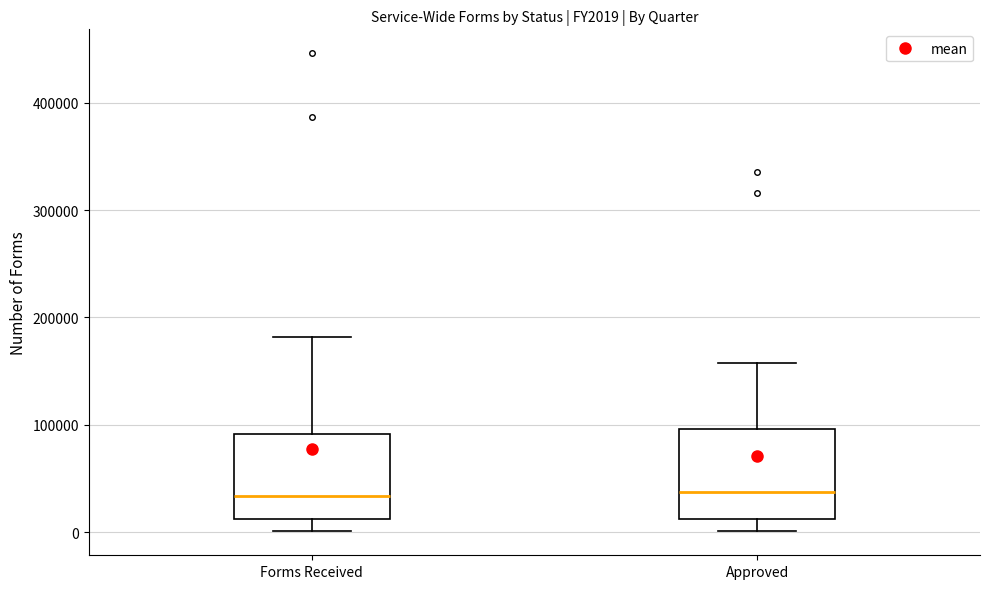

Reading left to right, transcribe this box plot: for each box, give where its median line is, the range the box spans, and where its two whiskers end, as read against the y-axis. The values are not printed on the chart, so give them approximately, as read against the axis.

Forms Received: median 30000, box 10000 to 90000, whiskers 0 to 180000
Approved: median 40000, box 10000 to 100000, whiskers 0 to 160000